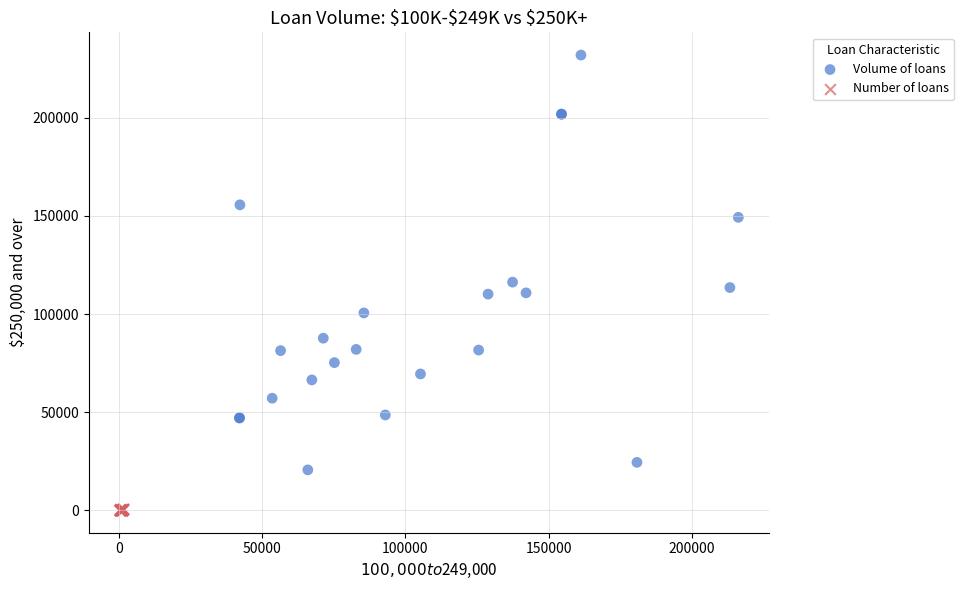

What are all the series names shown in the legend?

Volume of loans, Number of loans